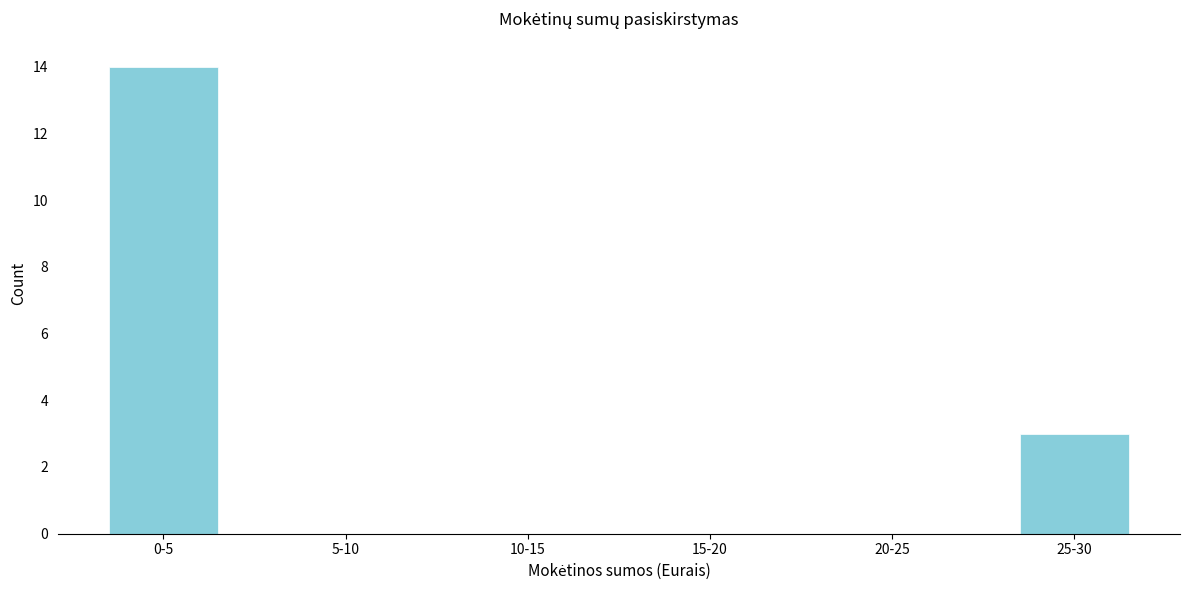

Reading right to left, extract all data points from this chart.

25-30=3	20-25=0	15-20=0	10-15=0	5-10=0	0-5=14